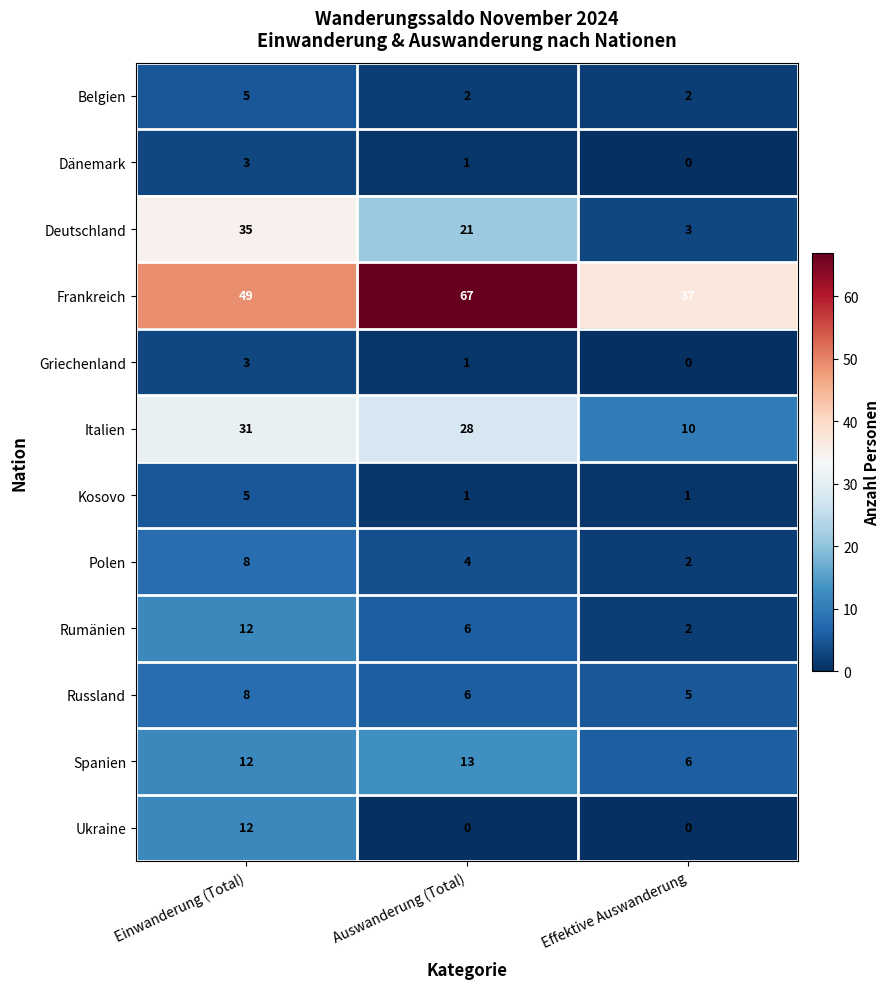

What is the spread (max minus min) of values at Auswanderung (Total)?

67